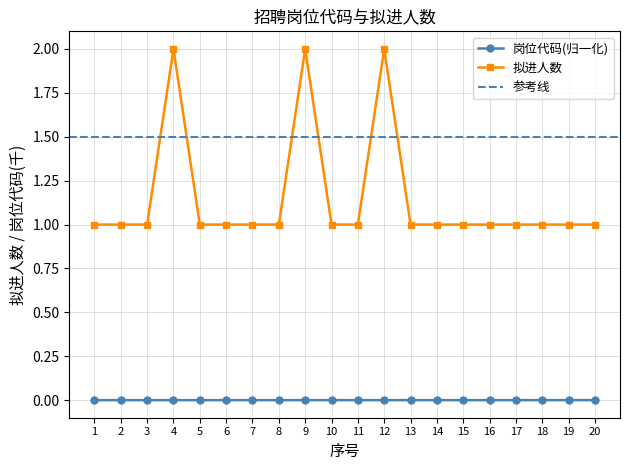

Is the value of 拟进人数 at 12 greater than the value of 岗位代码(归一化) at 15?

Yes